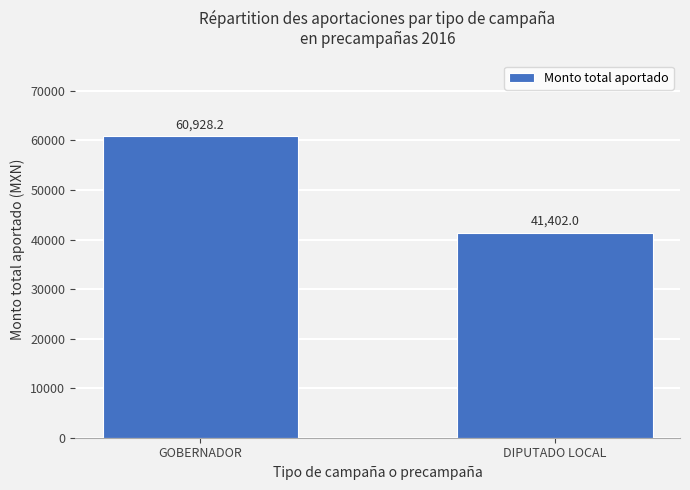

Reading left to right, what are all the values shown in this chart?

GOBERNADOR=60928.2	DIPUTADO LOCAL=41402.0